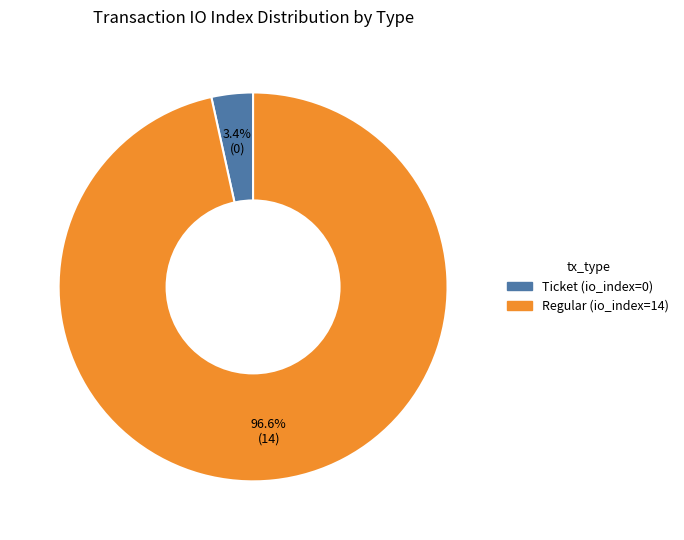

Does any single category account for the majority?

Yes